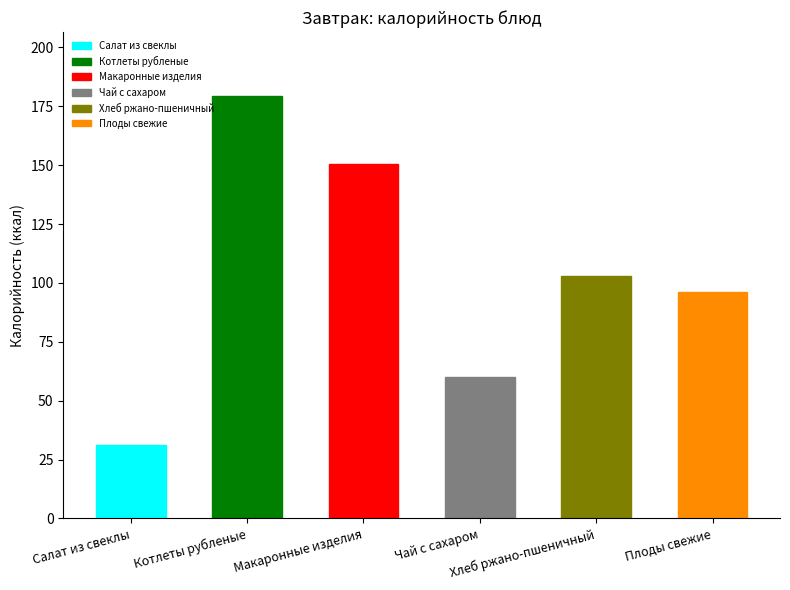

What is the change in value from Чай с сахаром to Хлеб ржано-пшеничный?

+43.0